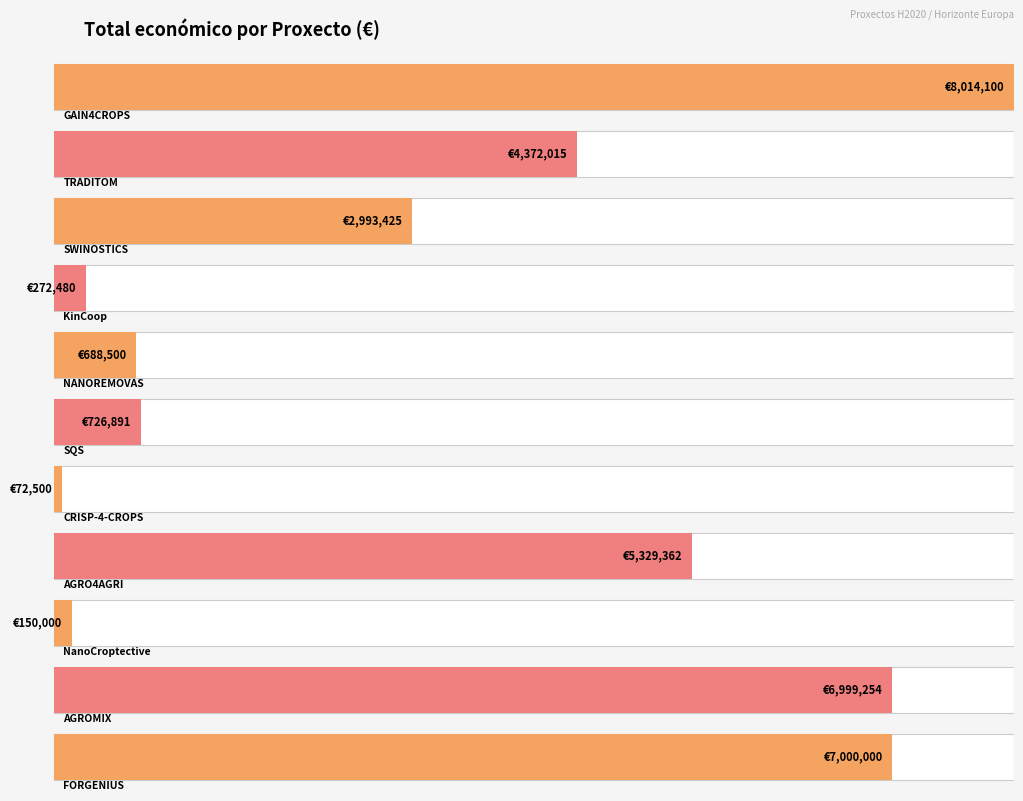

Reading left to right, extract all data points from this chart.

Alemaña=8014100	España=4372015	República Checa=2993425	España=272480	España=688500	España=726891	España=72500	España=5329362	España=150000	Reino Unido=6999254	Francia=7000000